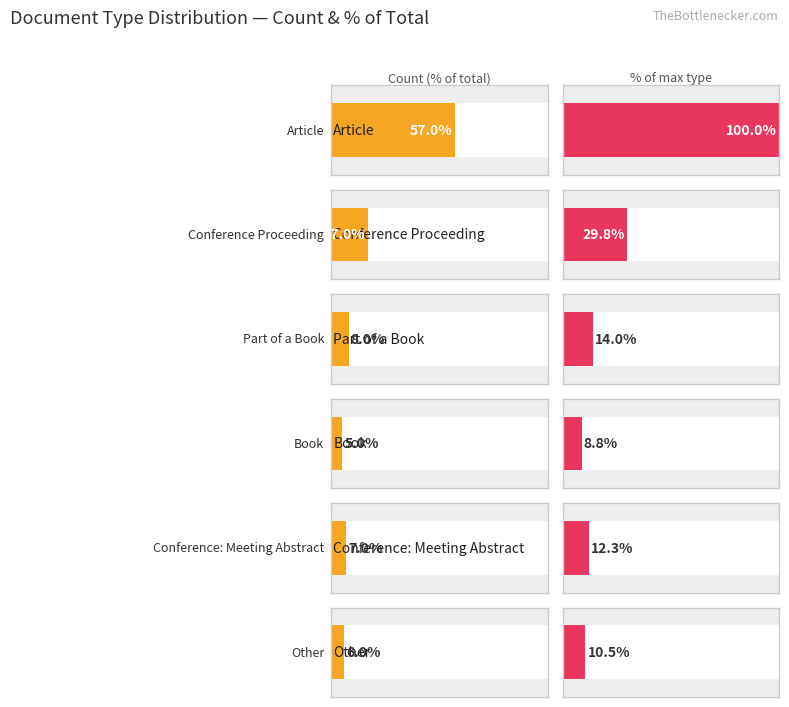

At which label does the data first exceed 8?

Article